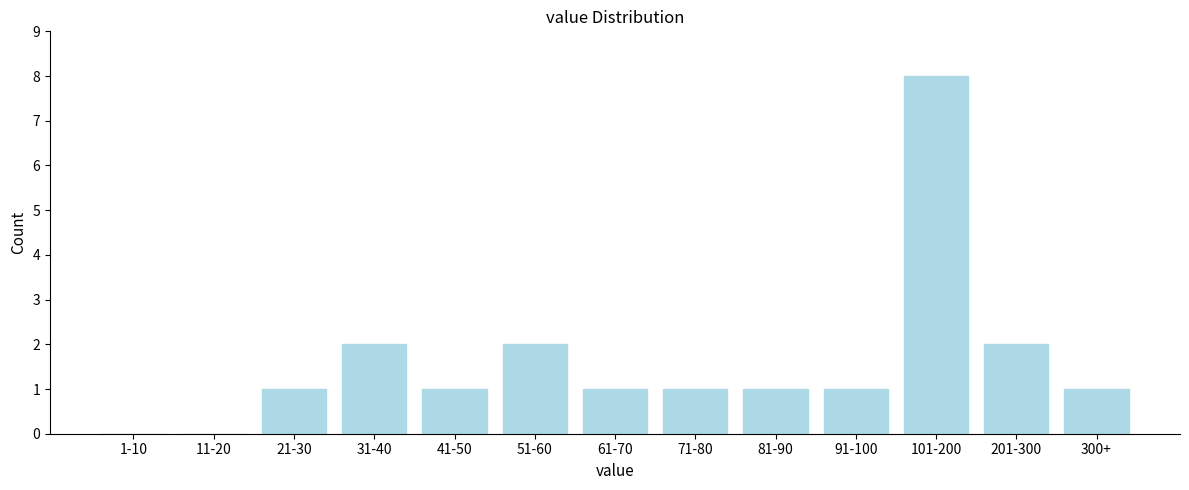

Reading left to right, what are all the values shown in this chart?

1-10=0	11-20=0	21-30=1	31-40=2	41-50=1	51-60=2	61-70=1	71-80=1	81-90=1	91-100=1	101-200=8	201-300=2	300+=1